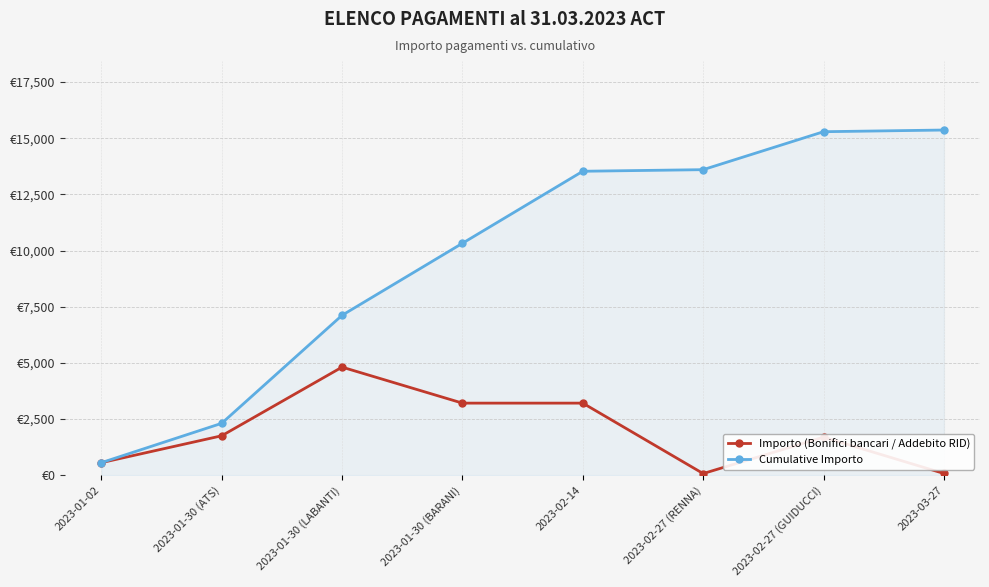

Does the chart have visible grid lines?

Yes